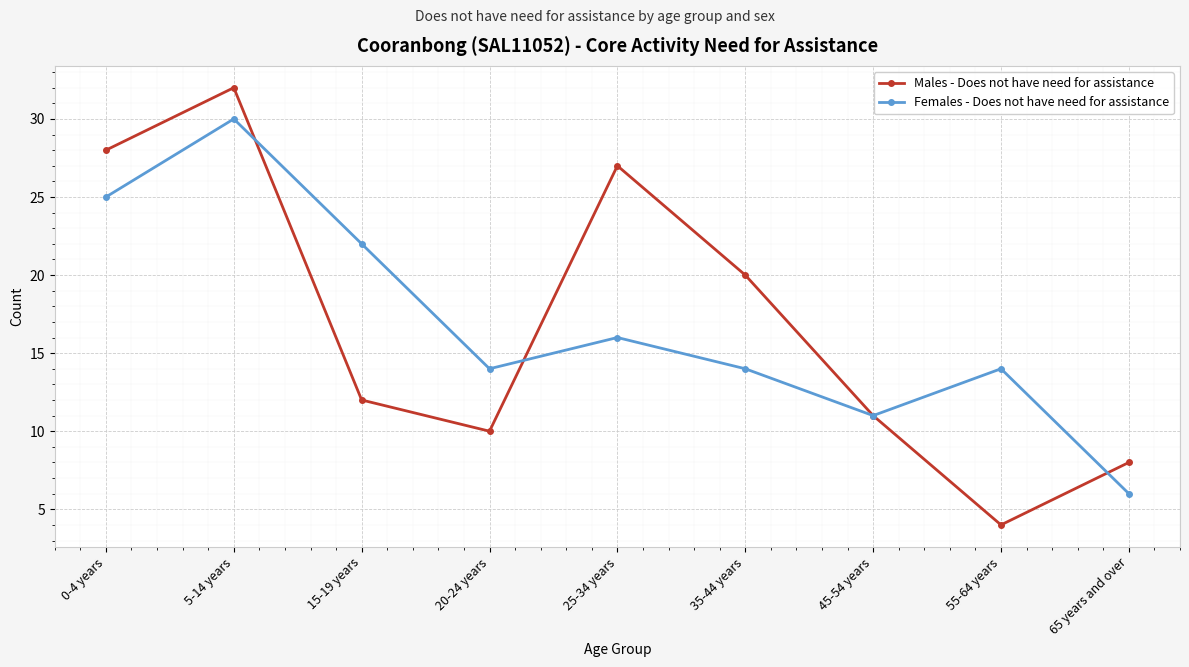

At 35-44 years, list the series in order from smallest to largest.

Females - Does not have need for assistance, Males - Does not have need for assistance